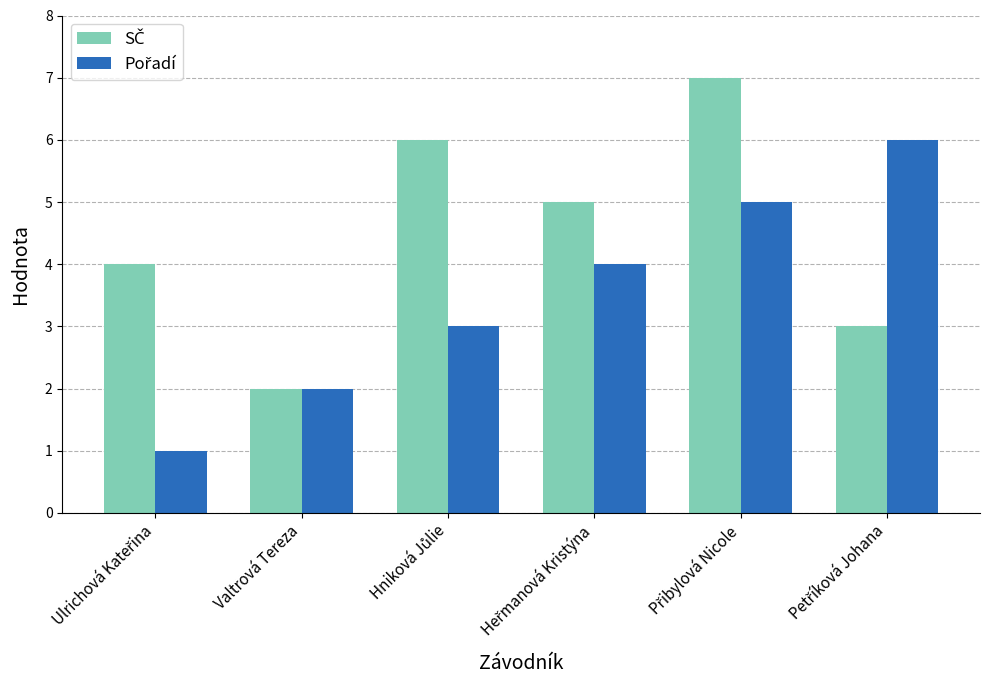

Count the number of categories in the chart.

6